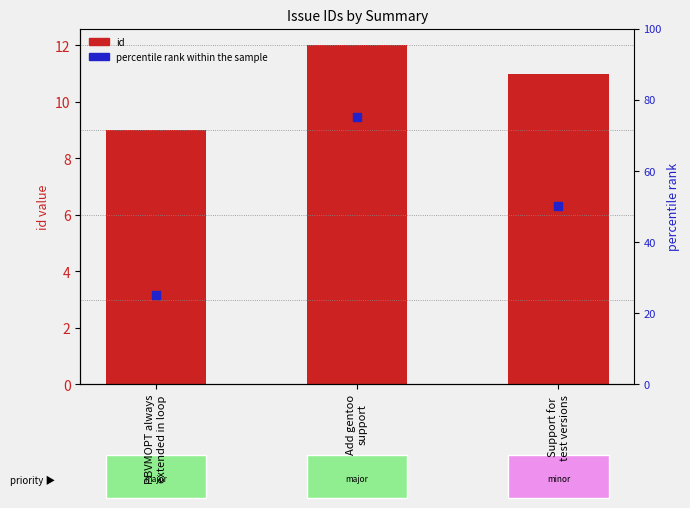

At how many categories does at least one series exceed 61?

1